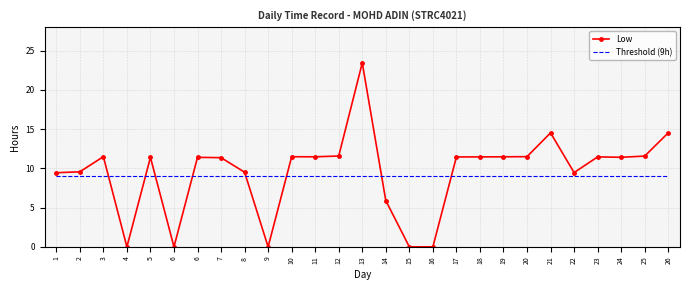

What is the value of the Threshold (9h) point at the 26th from the left?

9.0